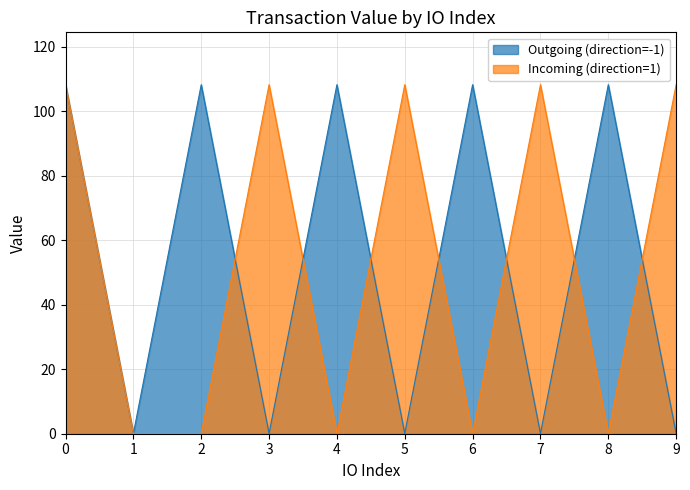

At which category does Incoming (direction=1) reach its first local peak?

3